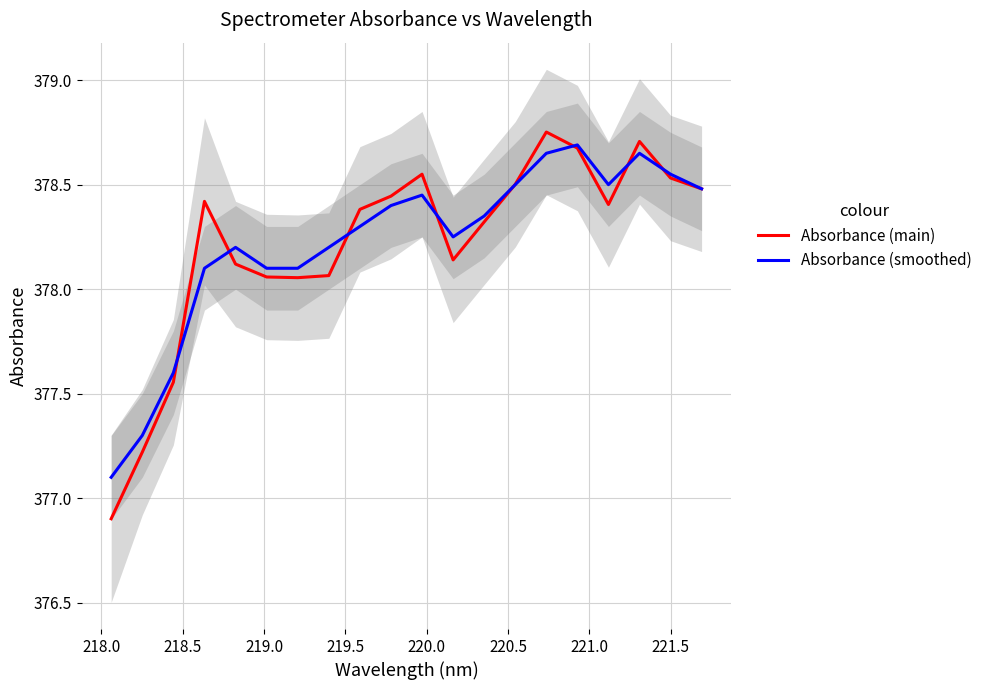

Does the chart display data point markers on the line(s)?

No